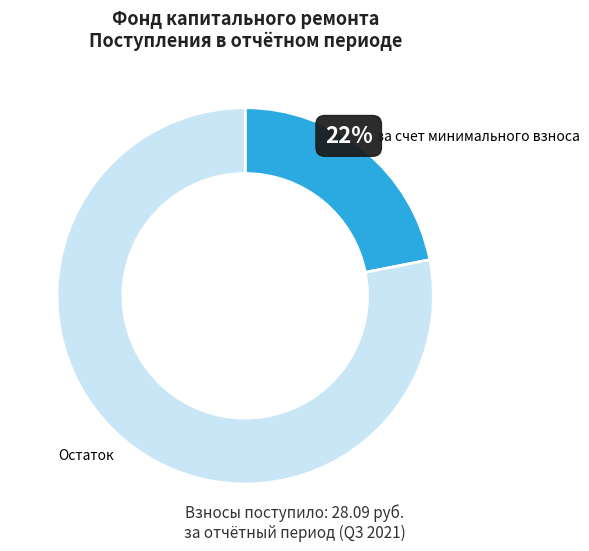

What is the largest slice in the pie chart?

Остаток